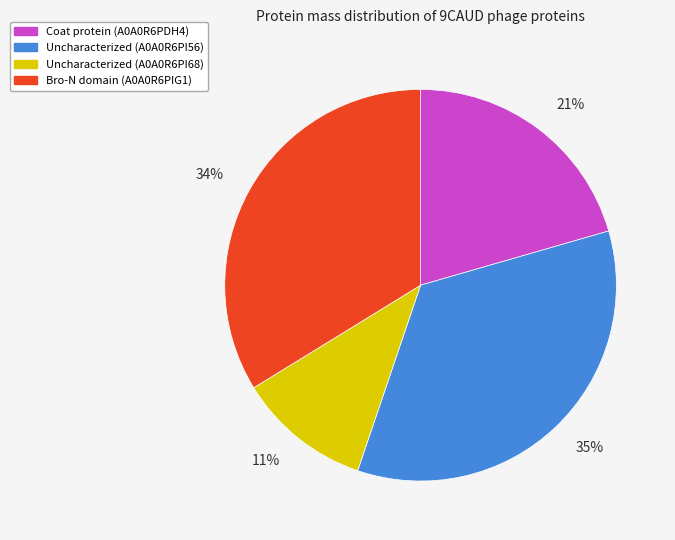

Is it true that Bro-N domain (A0A0R6PIG1) is 28% of the pie?

False